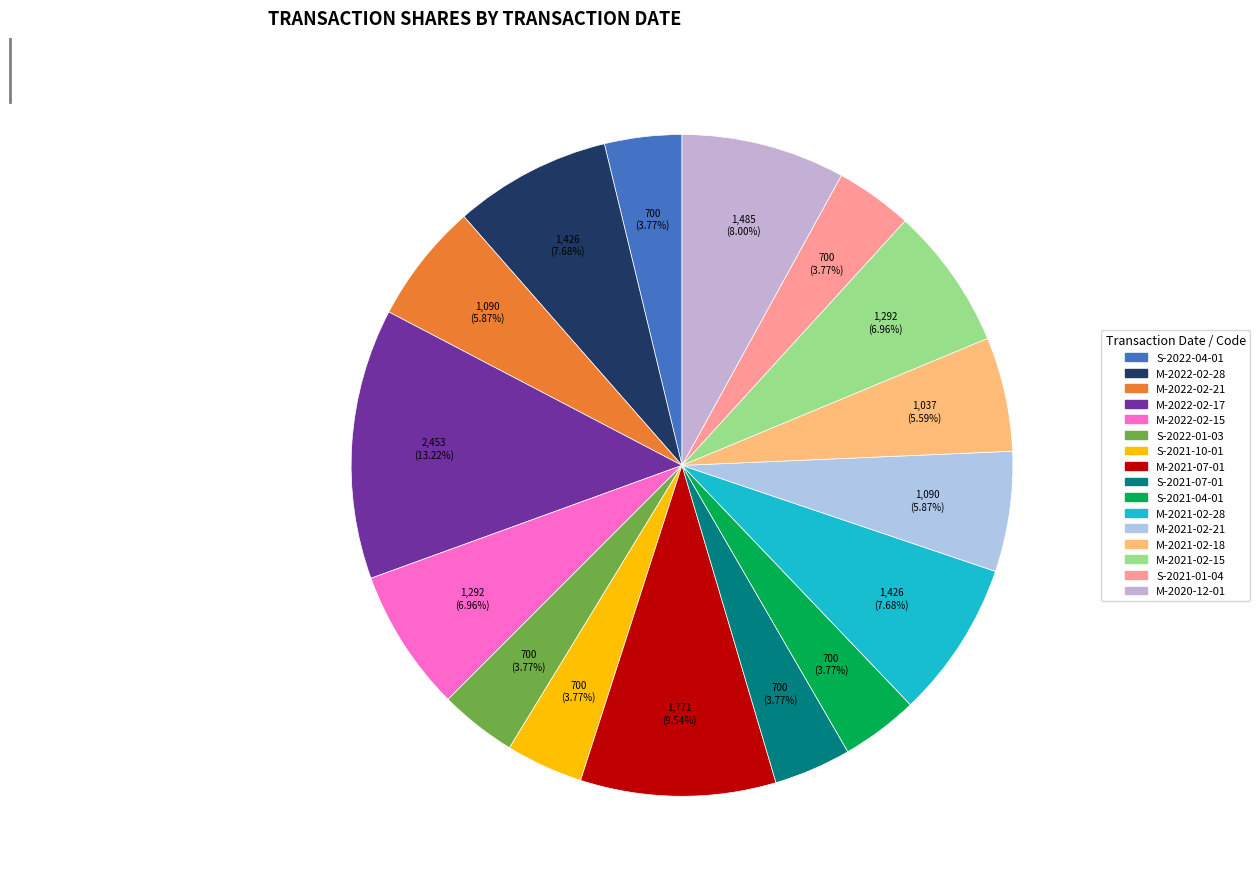

True or false: M-2021-02-28 accounts for 8% of the total.

True